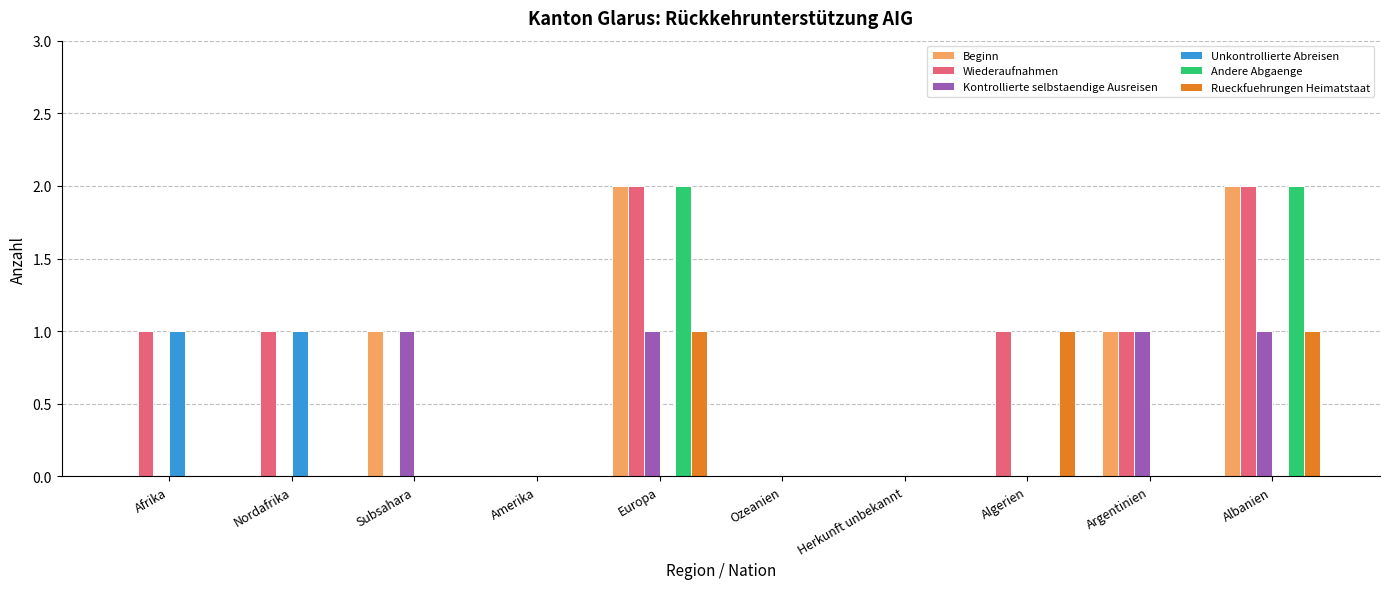

What are all the series names shown in the legend?

Beginn, Wiederaufnahmen, Kontrollierte selbstaendige Ausreisen, Unkontrollierte Abreisen, Andere Abgaenge, Rueckfuehrungen Heimatstaat